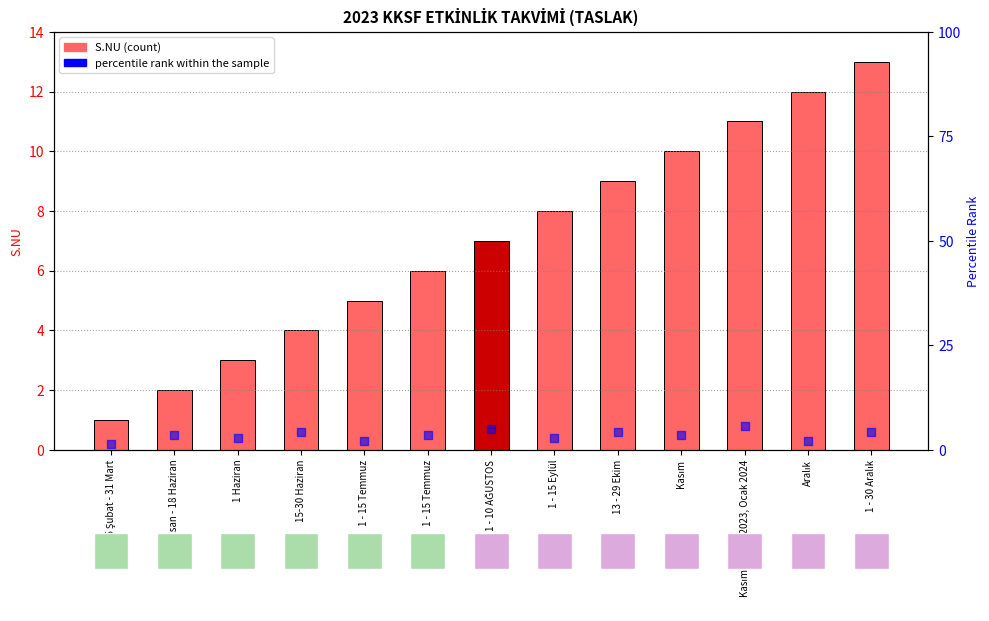

Is the value of percentile rank within the sample at 15 Şubat - 31 Mart greater than the value of S.NU (Sıra Numarası) at 1 - 15 Eylül?

No